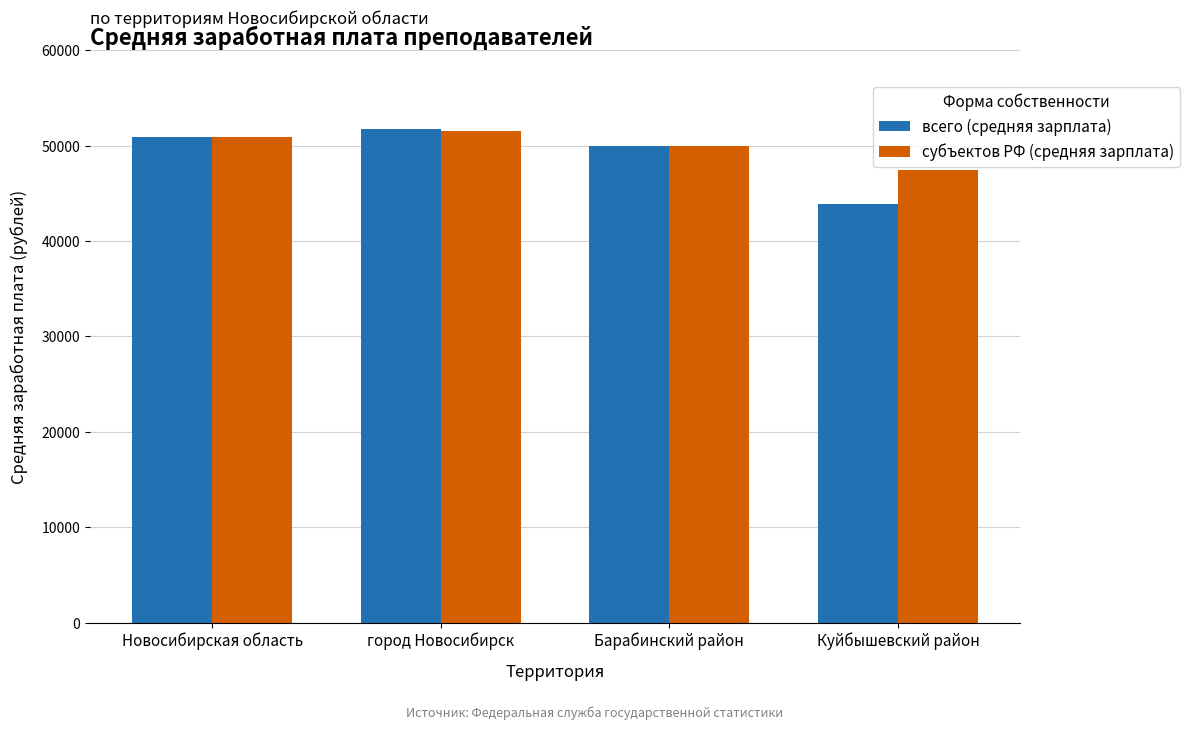

Is the value of всего (средняя зарплата) at Новосибирская область greater than the value of субъектов РФ (средняя зарплата) at Барабинский район?

Yes